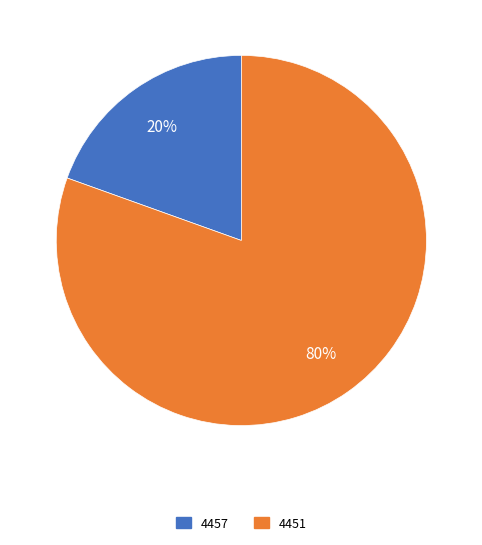

True or false: 4451 accounts for 80% of the total.

True